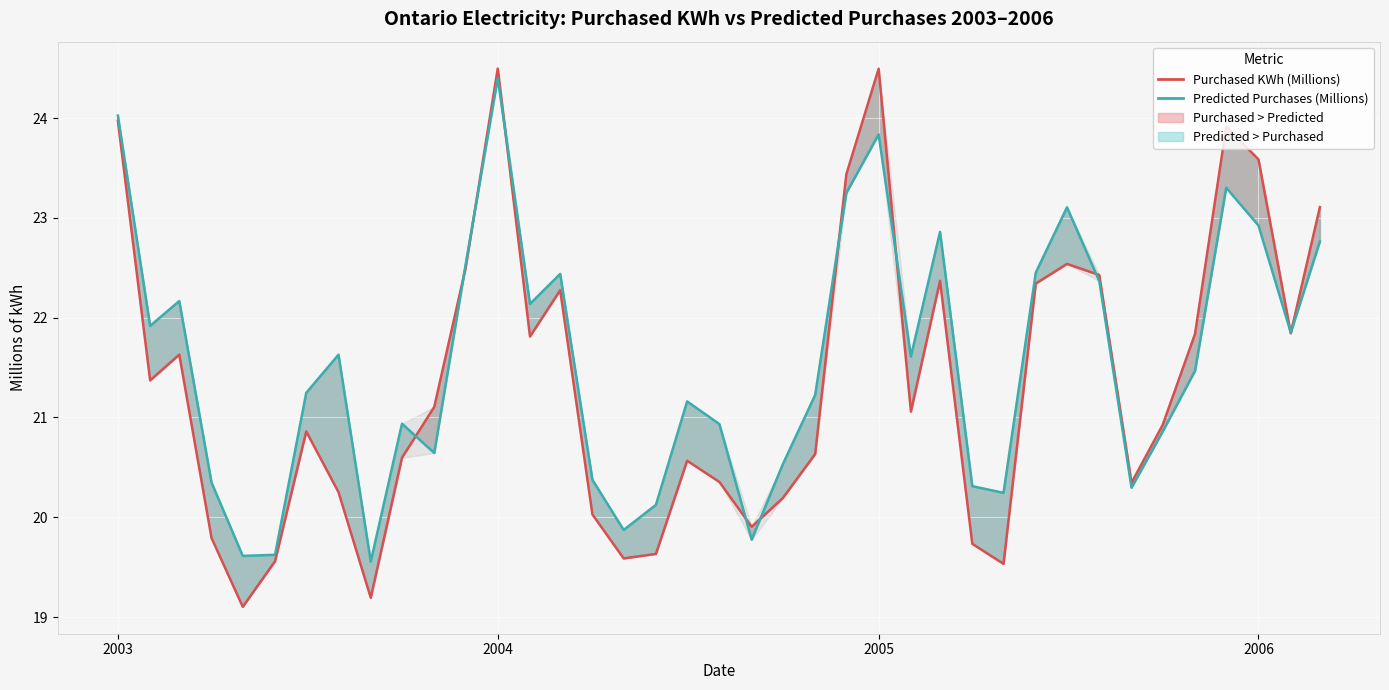

What is the difference between the second highest and minimum values in the Predicted Purchases (Millions) series?

4.5